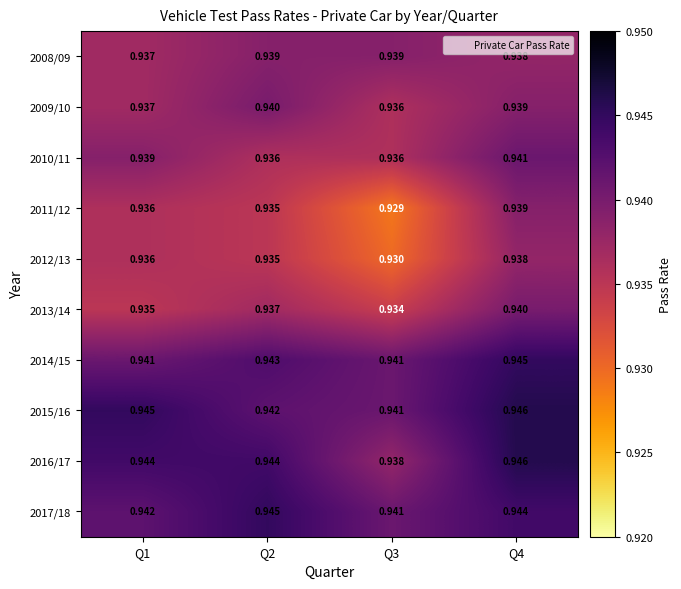

Is the value of 2016/17 at Q4 greater than the value of 2012/13 at Q2?

Yes